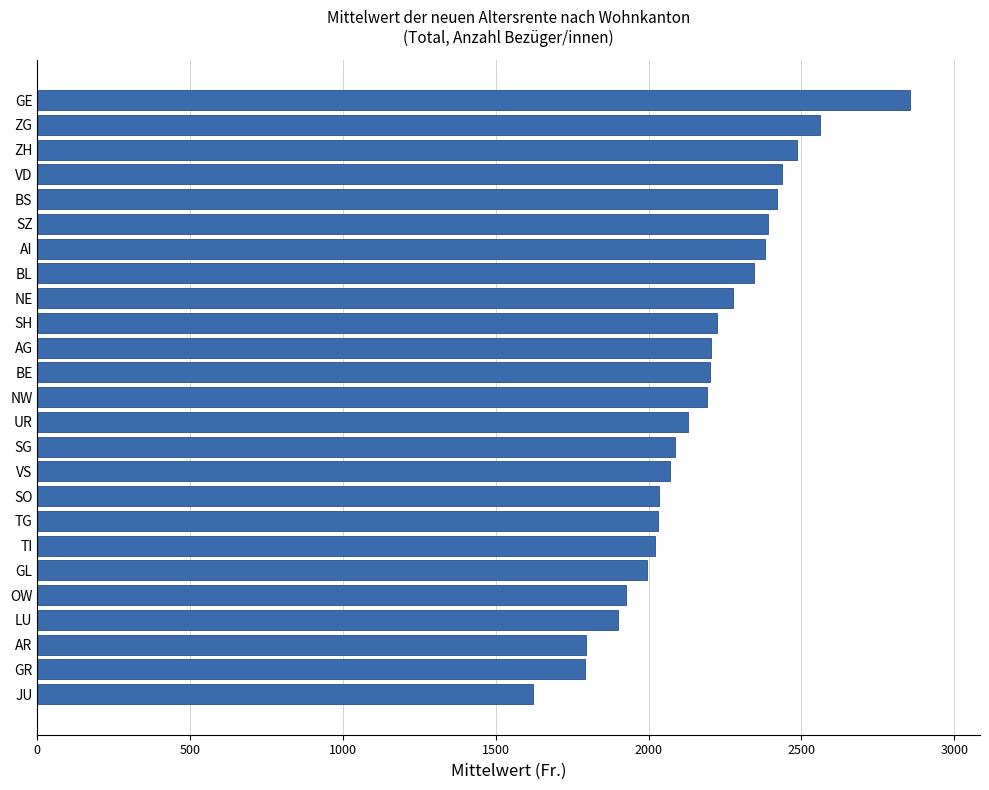

What value does the data have at SZ?

2390.1